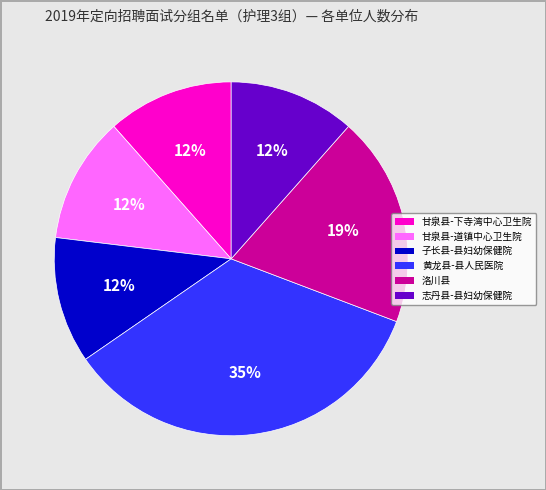

To the nearest percent, what percentage of the pie is 志丹县-县妇幼保健院?

12%